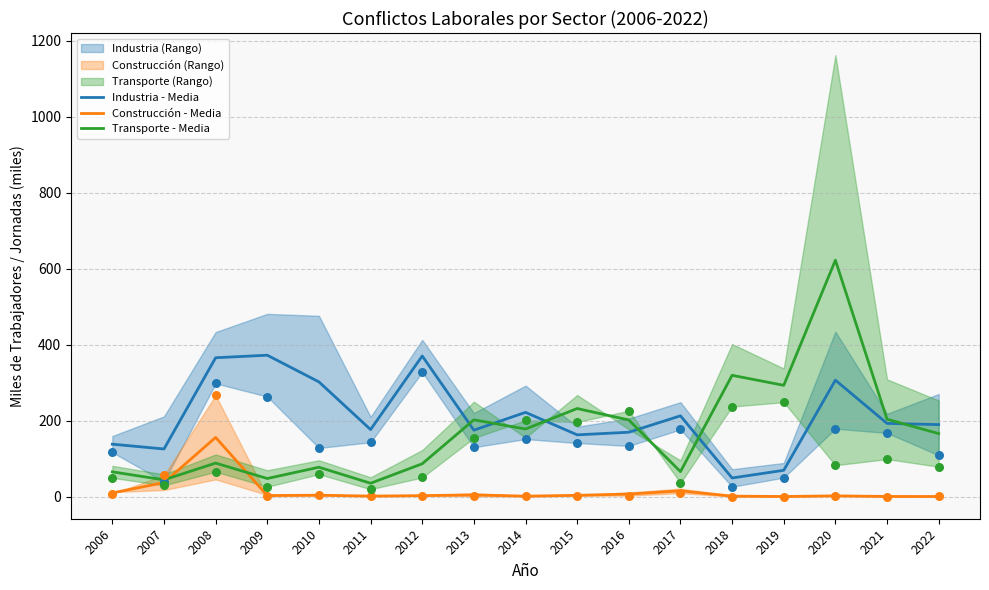

Which series has the largest total across all categories?

Industria - Media